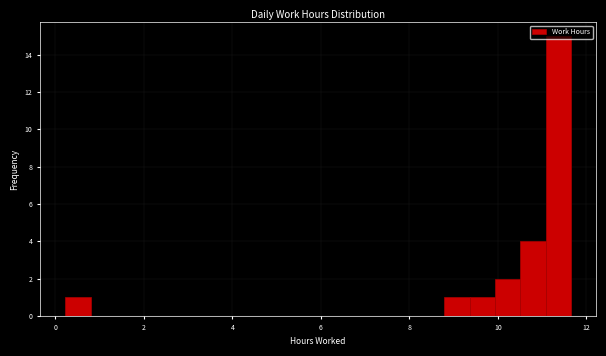

Around what value on the x-axis is the tallest bar? Give the approximate position of its centre, as read against the axis.

11.4